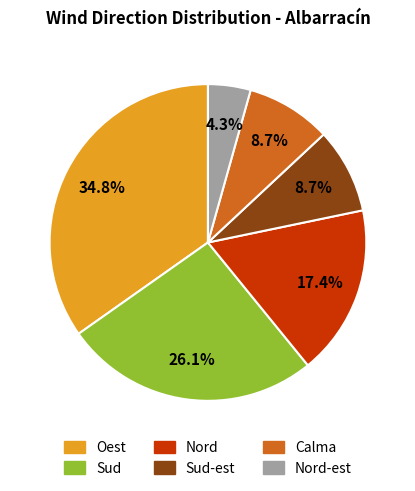

Is there a majority slice in this chart?

No